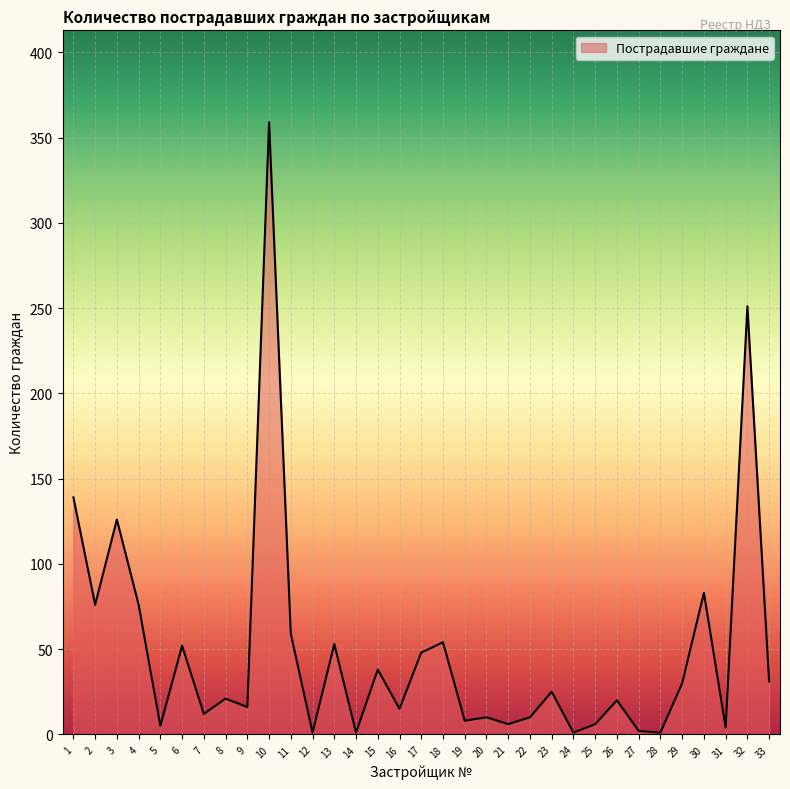

What is the sum of all values?

1639